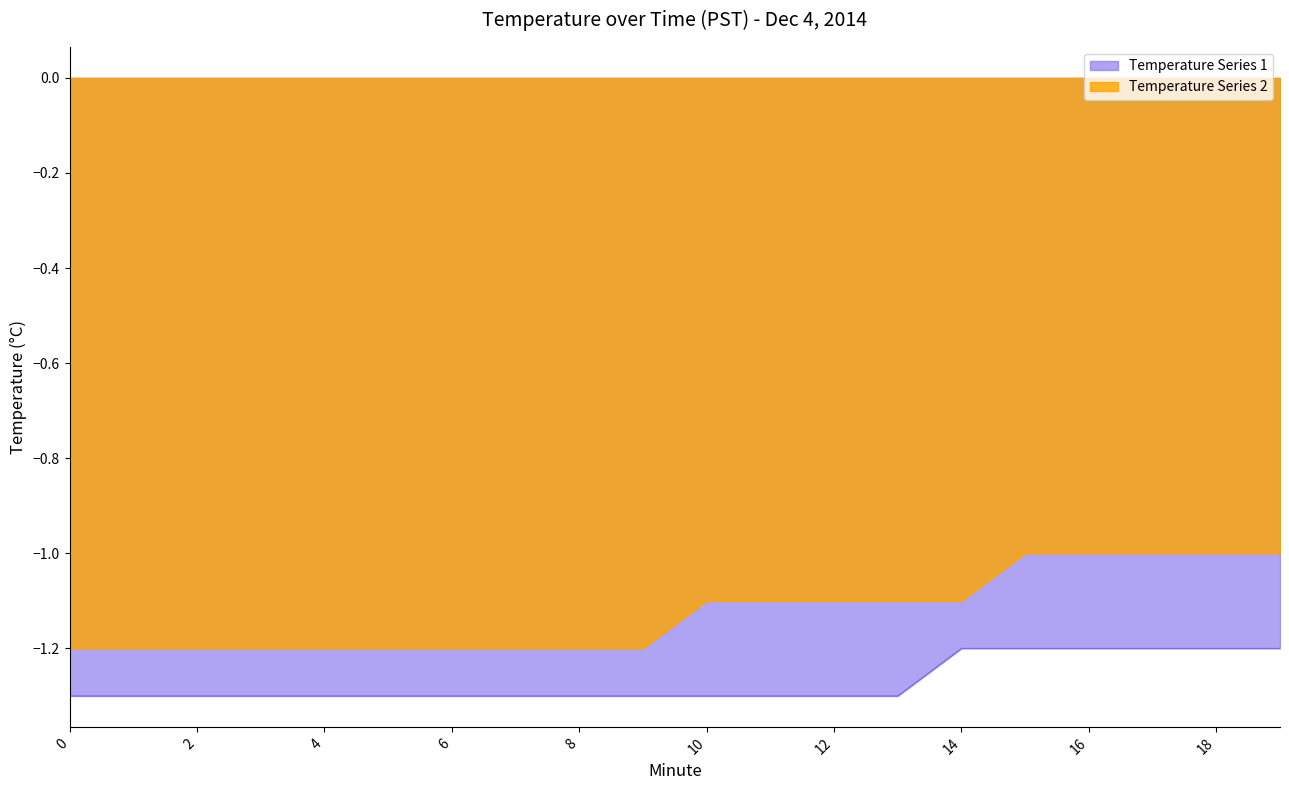

Reading left to right, transcribe all the data shown in this chart.

Temperature Series 1: -1.3	-1.3	-1.3	-1.3	-1.3	-1.3	-1.3	-1.3	-1.3	-1.3	-1.3	-1.3	-1.3	-1.3	-1.2	-1.2	-1.2	-1.2	-1.2	-1.2
Temperature Series 2: -1.2	-1.2	-1.2	-1.2	-1.2	-1.2	-1.2	-1.2	-1.2	-1.2	-1.1	-1.1	-1.1	-1.1	-1.1	-1.0	-1.0	-1.0	-1.0	-1.0